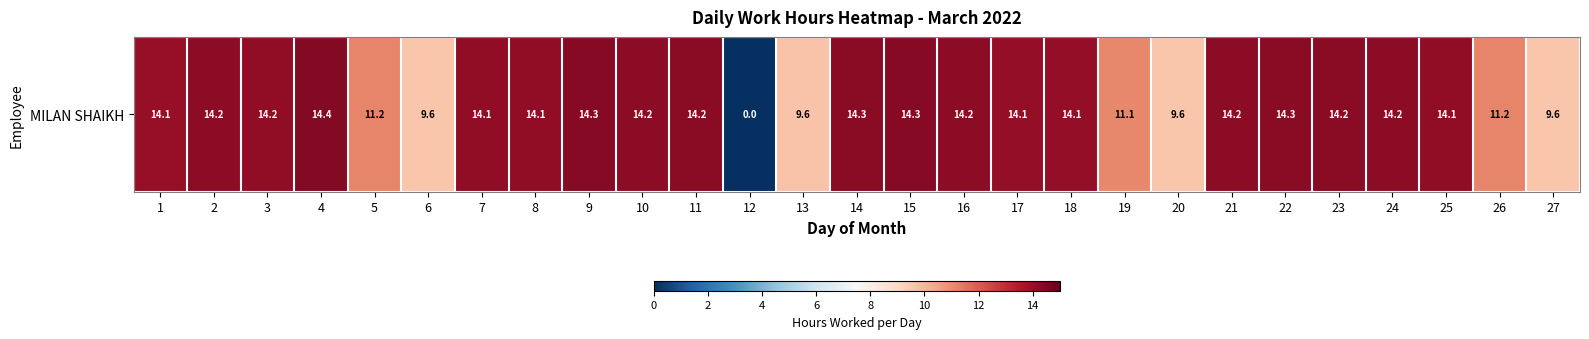

What is the average value?

12.7